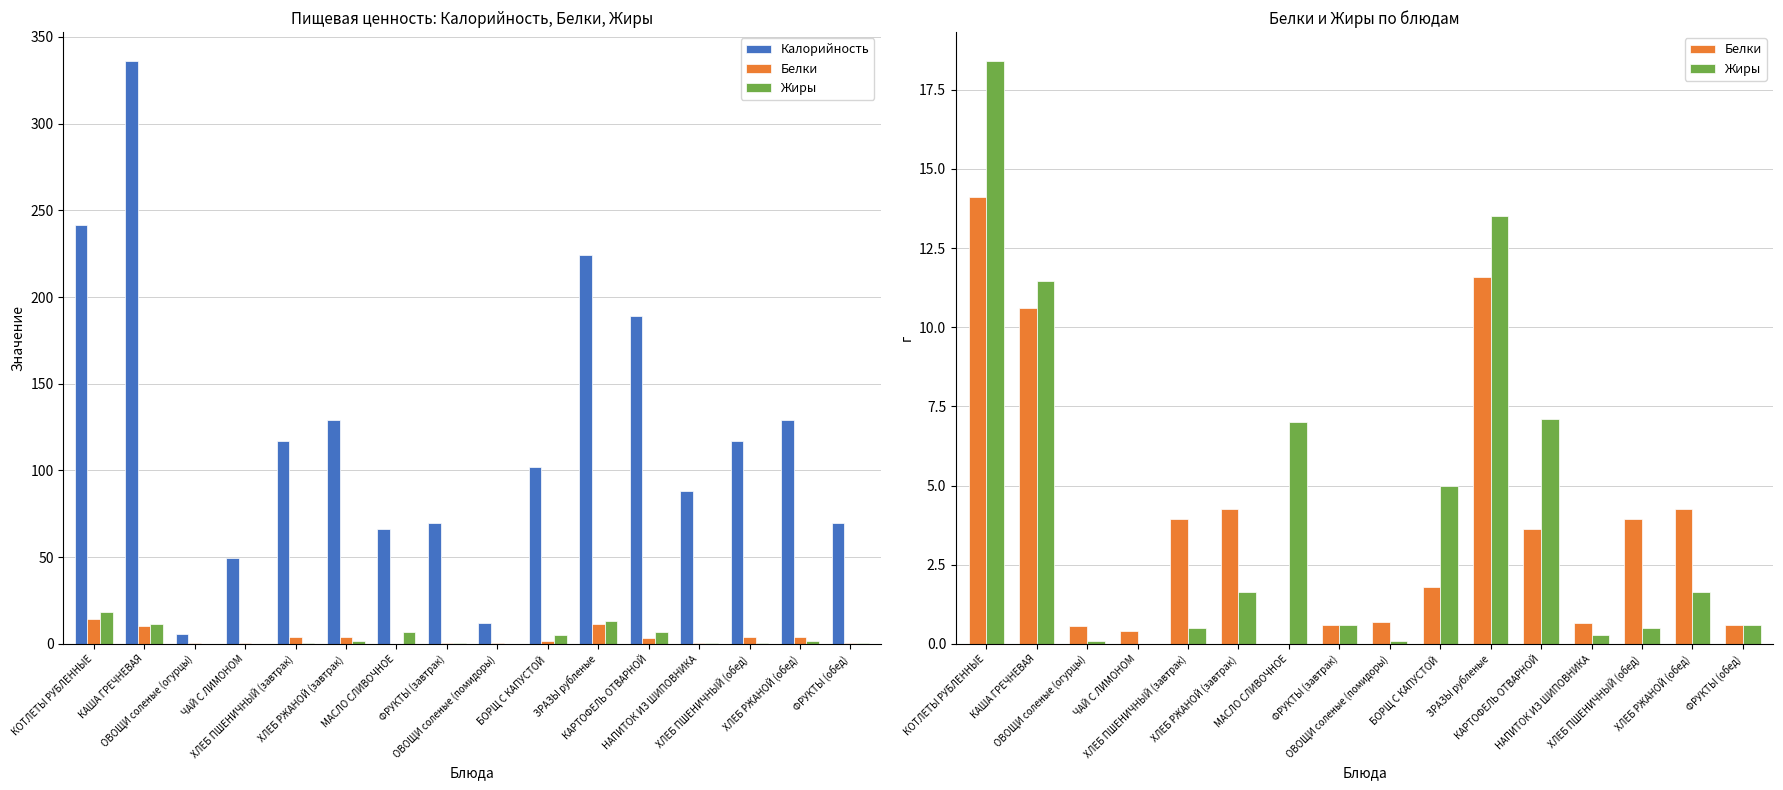

Are the bars grouped side by side (vs. stacked)?

Yes